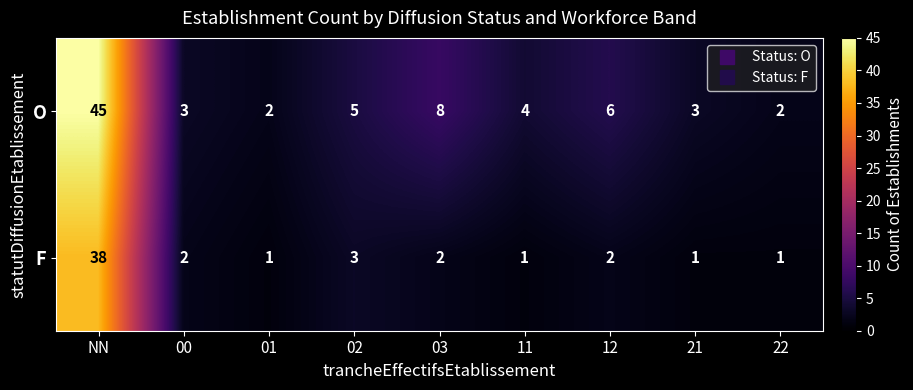

Which category has the highest value in the F series?

NN